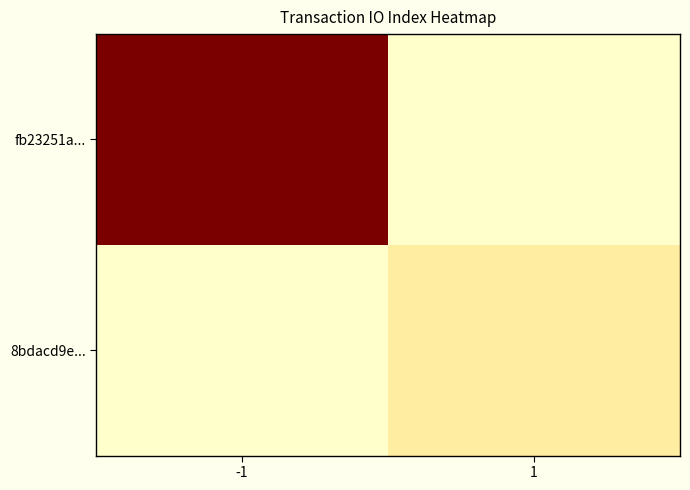

Reading left to right, transcribe all the data shown in this chart.

fb23251a...: -1=241	1=0
8bdacd9e...: -1=0	1=46